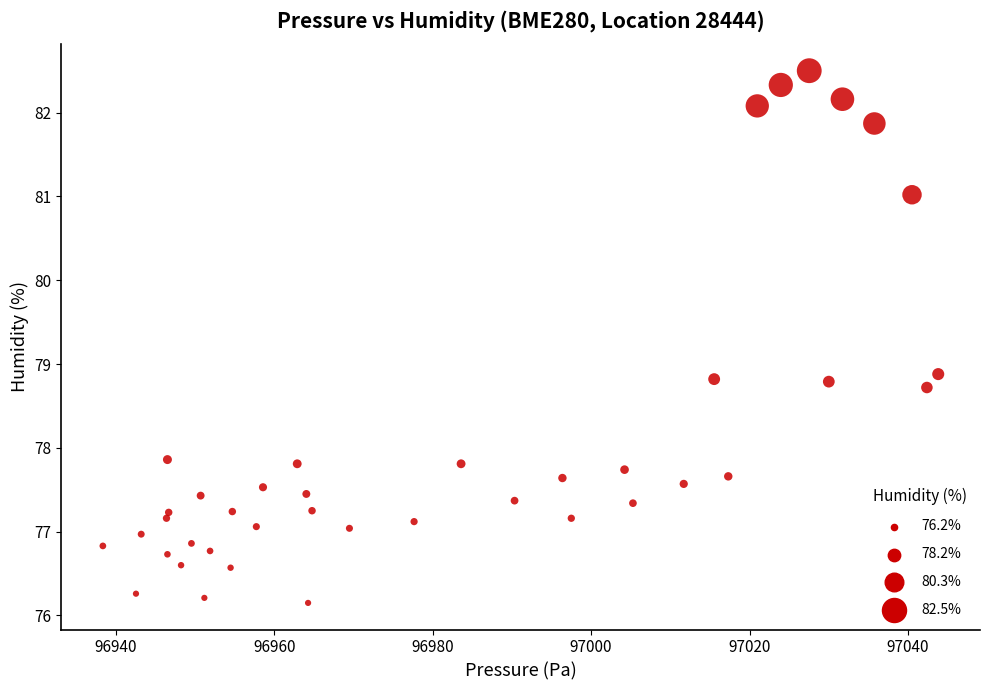

What is the range of X values (max minus min)?

105.4